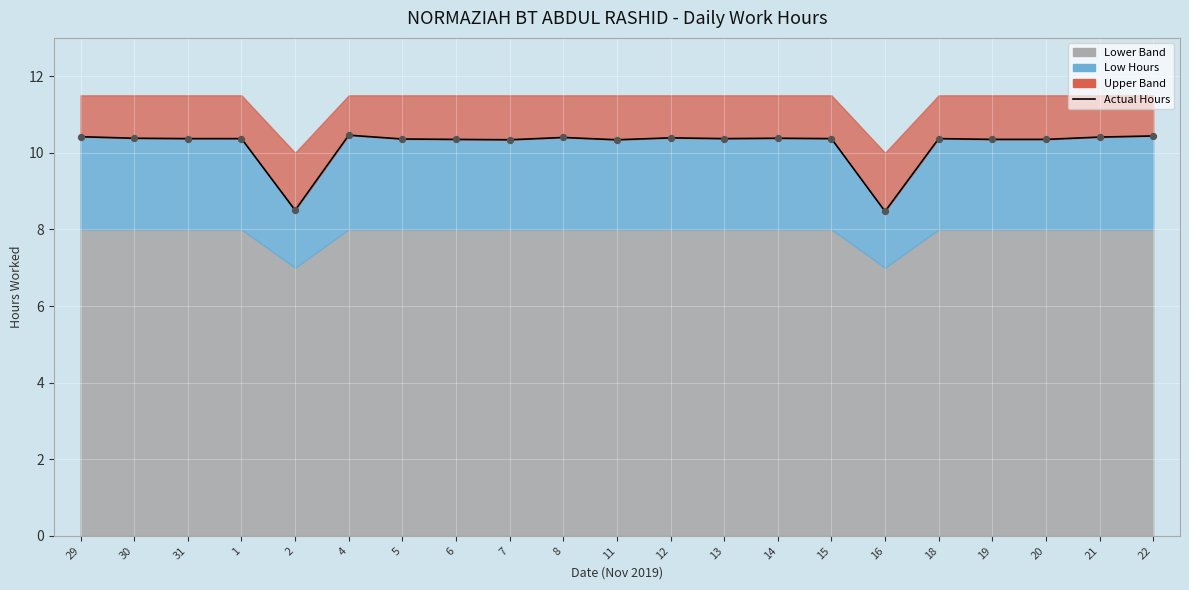

What is the change in value from 5 to 21?

+0.1